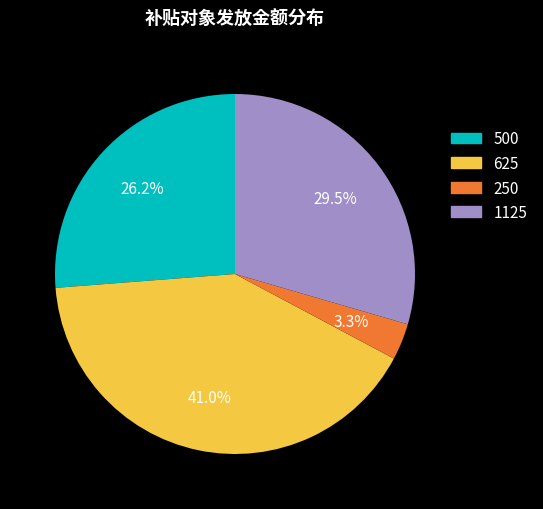

How many segments does this pie chart have?

4